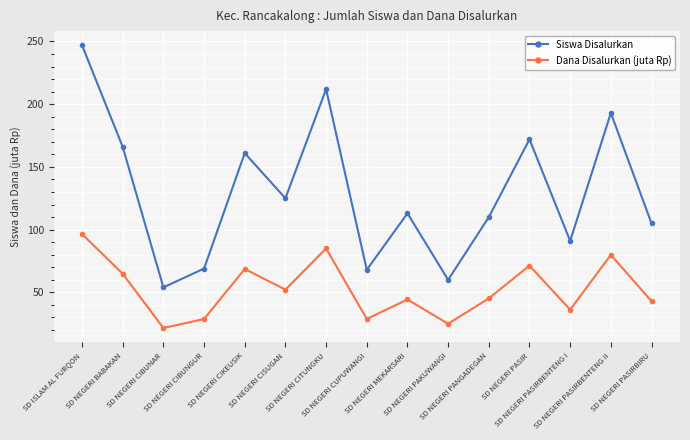

What is the average value of the Siswa Disalurkan series?

129.7